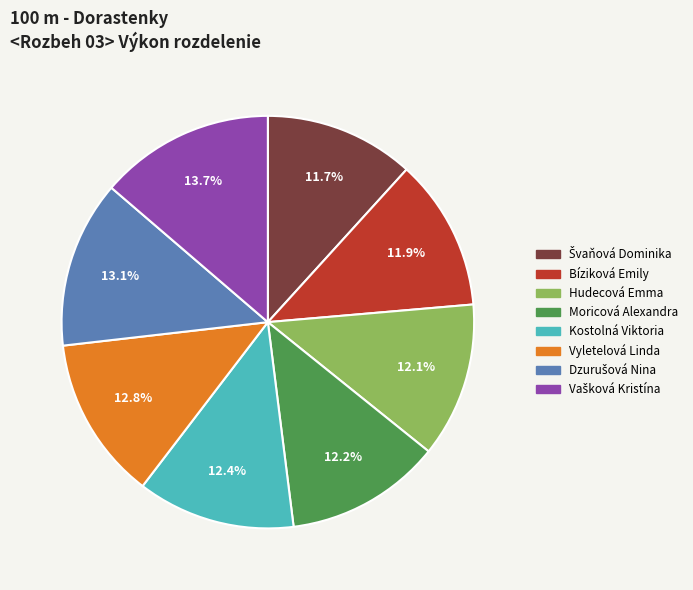

Which has a higher value, Hudecová Emma or Vyletelová Linda?

Vyletelová Linda